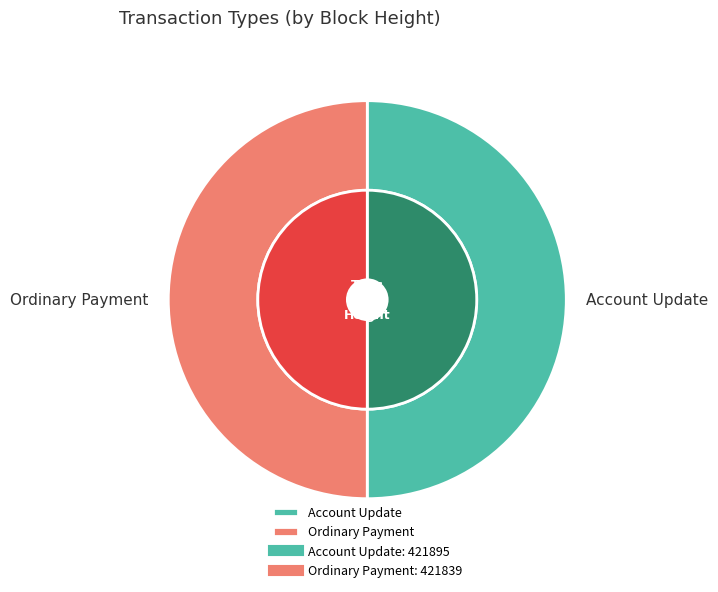

What percentage is NOT represented by Ordinary Payment (421839)?

50.0%